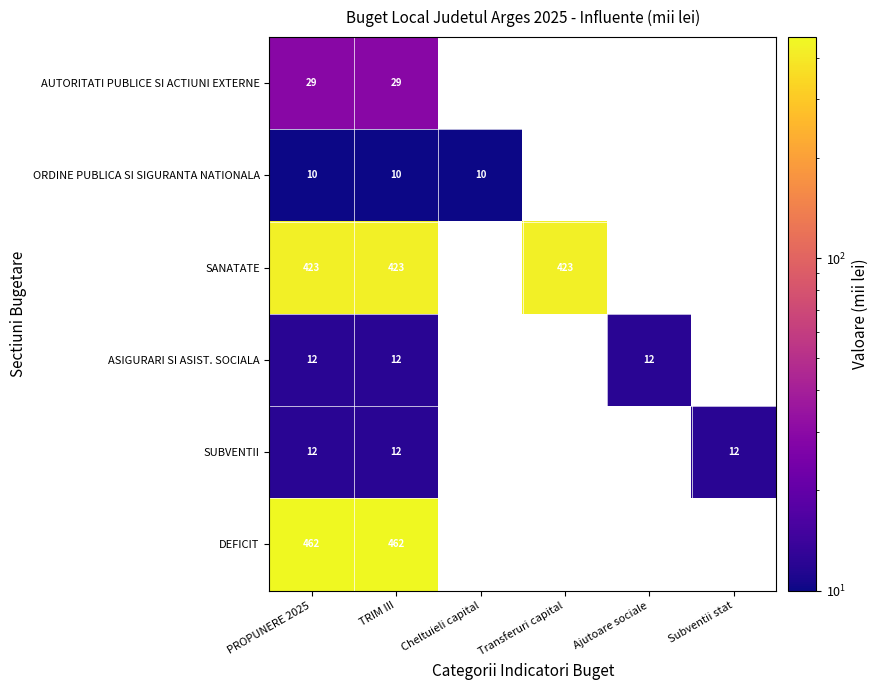

At how many categories does at least one series exceed 29?

3